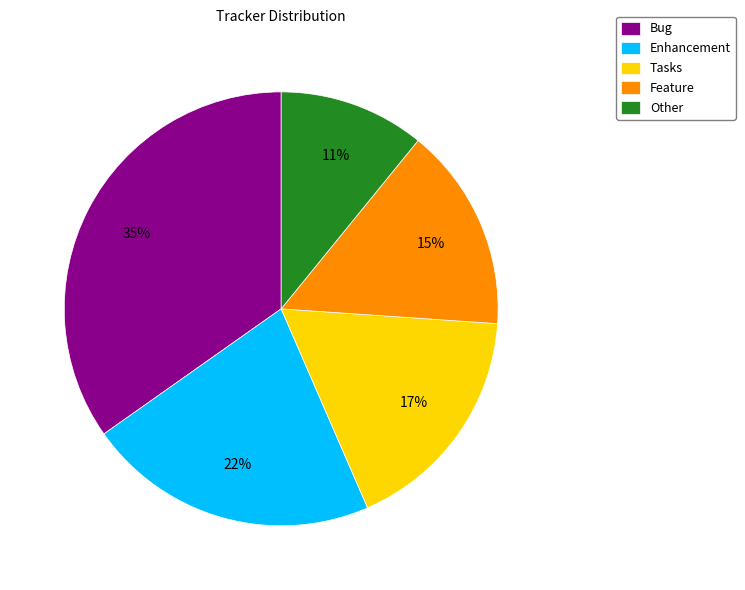

To the nearest percent, what percentage of the pie is Bug?

35%